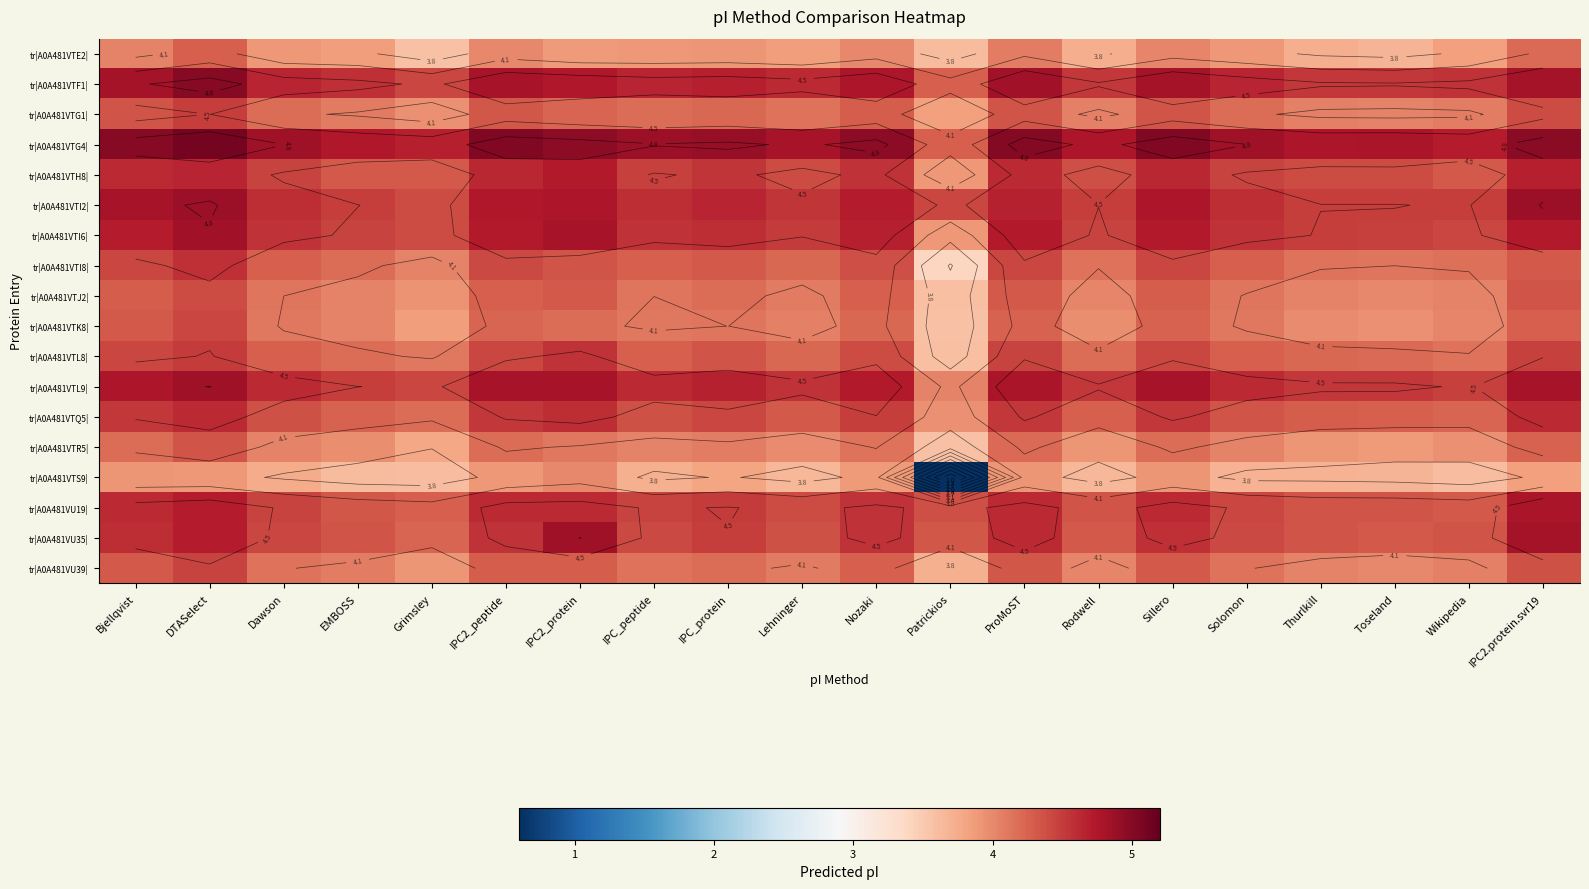

What is the difference between the maximum and minimum values in the tr|A0A481VTI6| series?

0.9